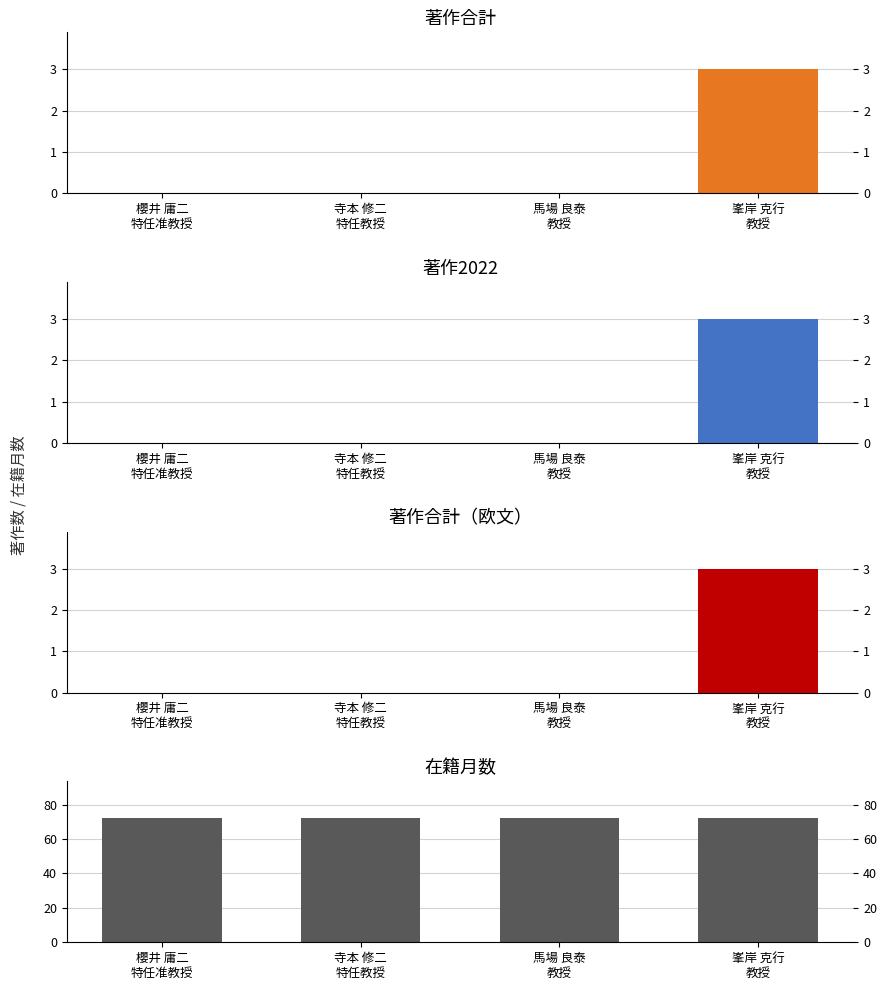

True or false: 著作2022 has a value of 2 at 櫻井 庸二
特任准教授.

False